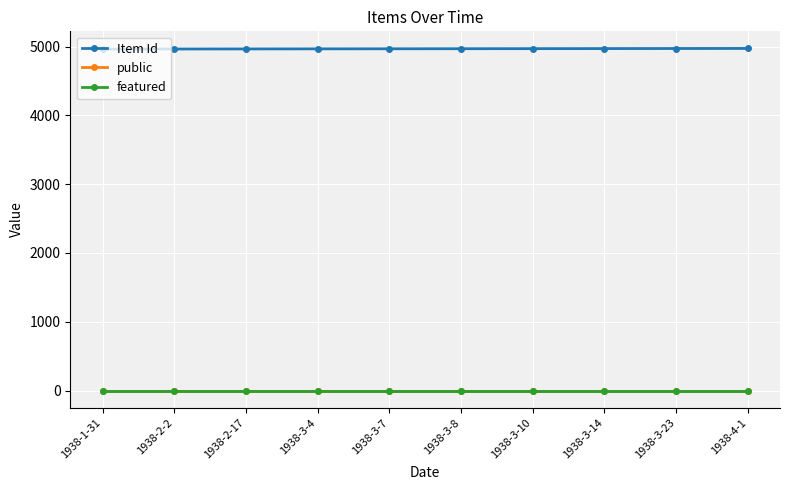

What is the label of the 7th point from the right?

1938-3-4